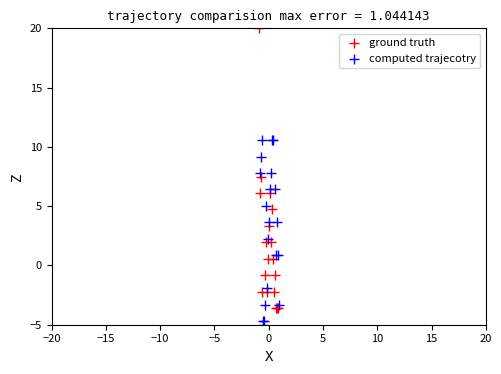

Which series has the largest Y range (max minus min)?

ground truth